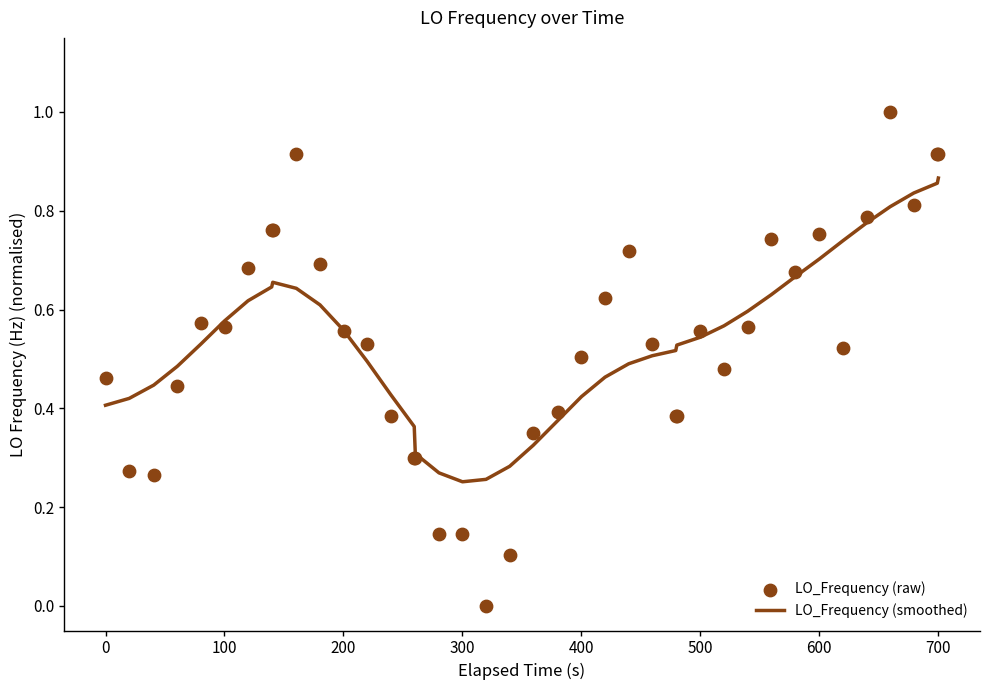

Which series contains the lowest Y value?

LO_Frequency (raw)